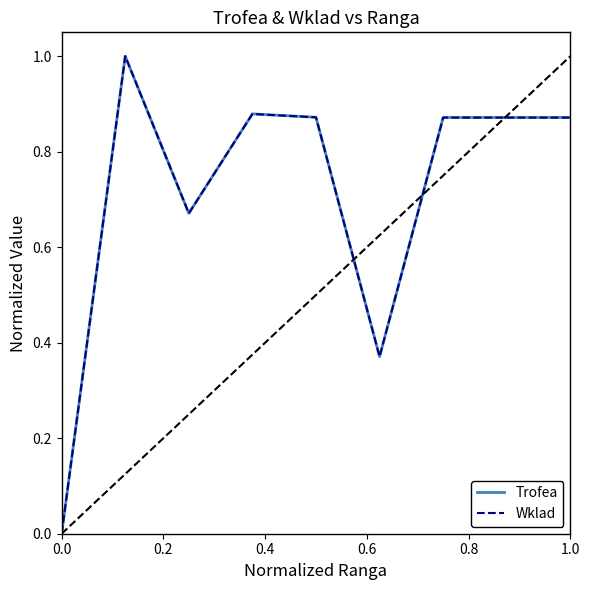

What is the sum of all Wklad values?

6.4